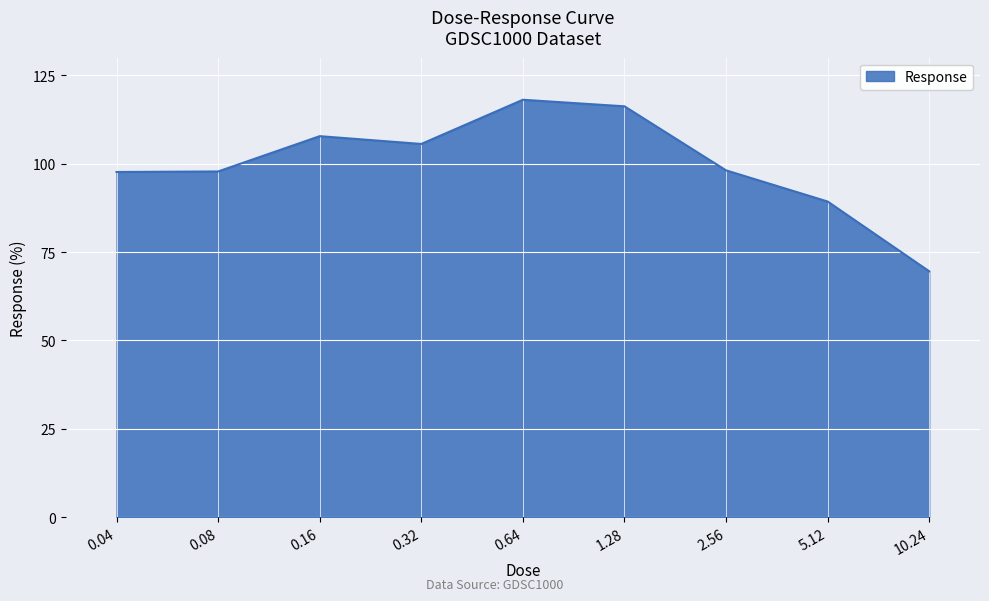

What is the greatest value displayed?

118.1